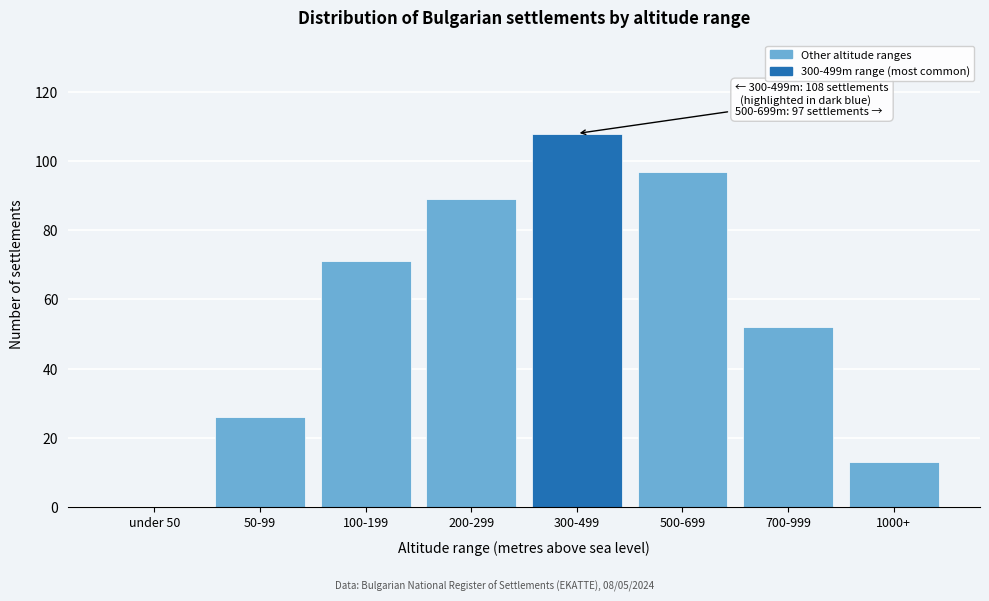

Reading left to right, transcribe all the data shown in this chart.

under 50=0	50-99=26	100-199=71	200-299=89	300-499=108	500-699=97	700-999=52	1000+=13